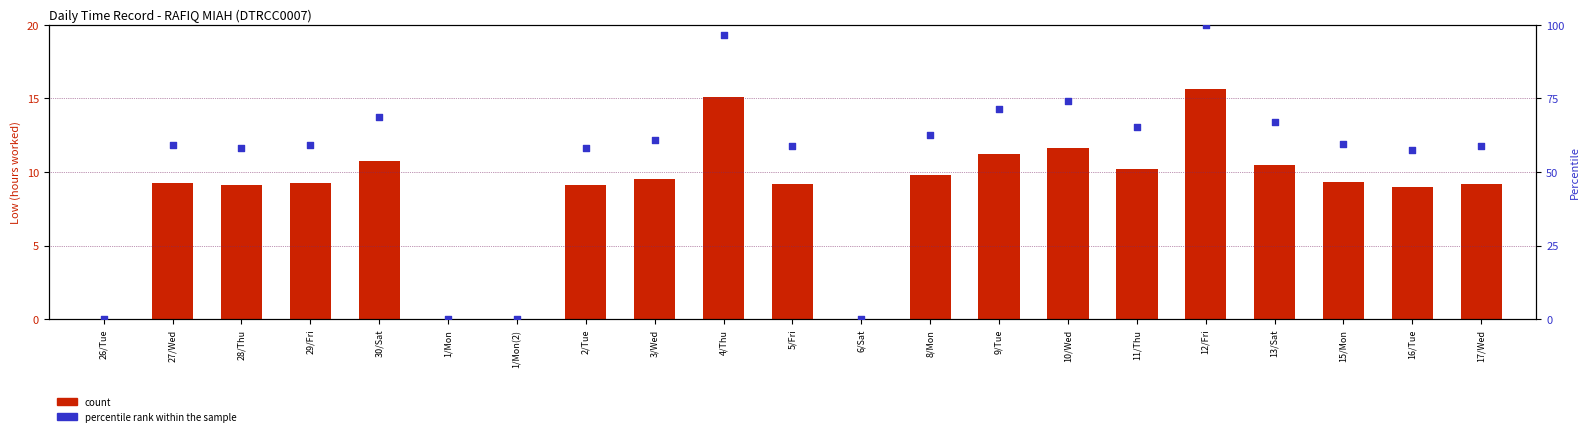

Which series reaches the maximum Y coordinate?

percentile rank within the sample